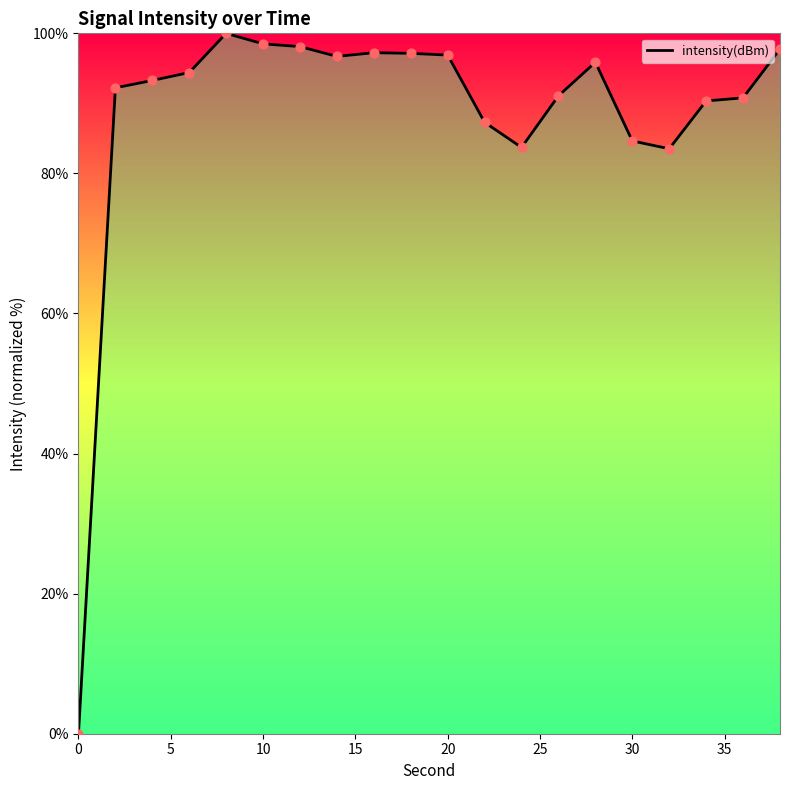

What is the greatest value displayed?

100.0